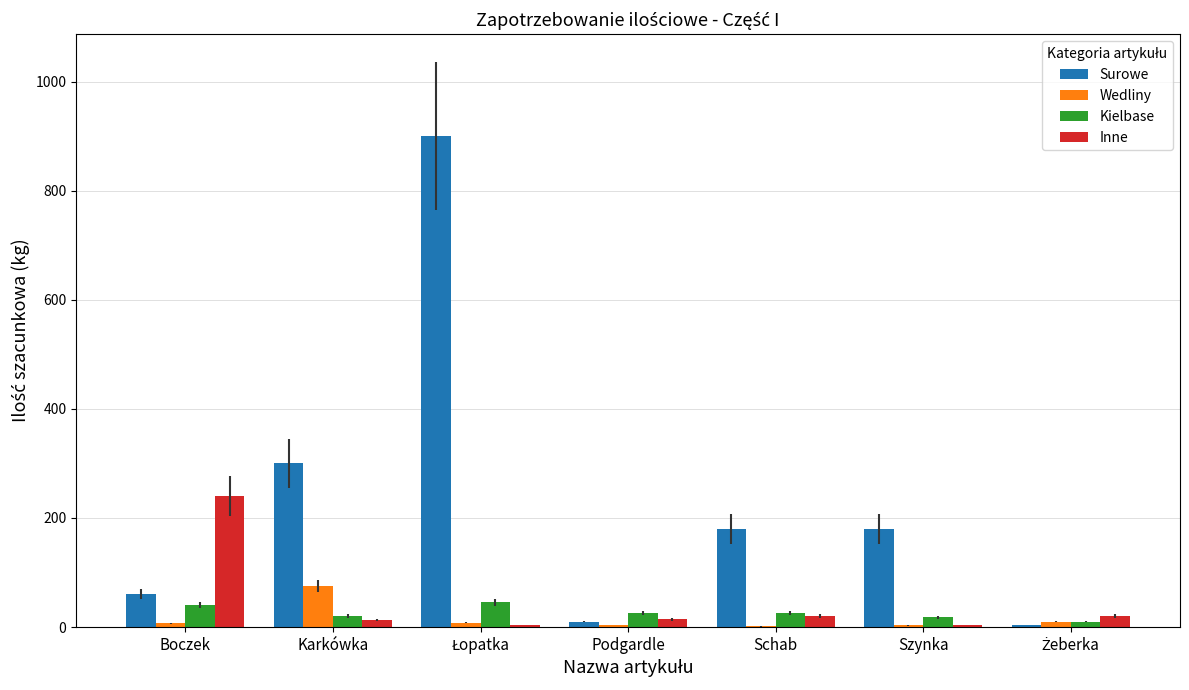

What is the sum of all Wedliny values?

108